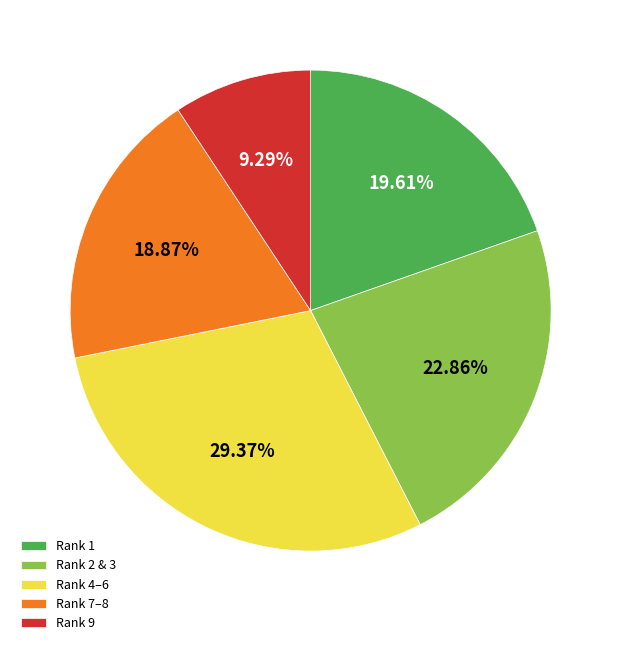

Combined, do Rank 9 and Rank 1 account for over 50%?

No